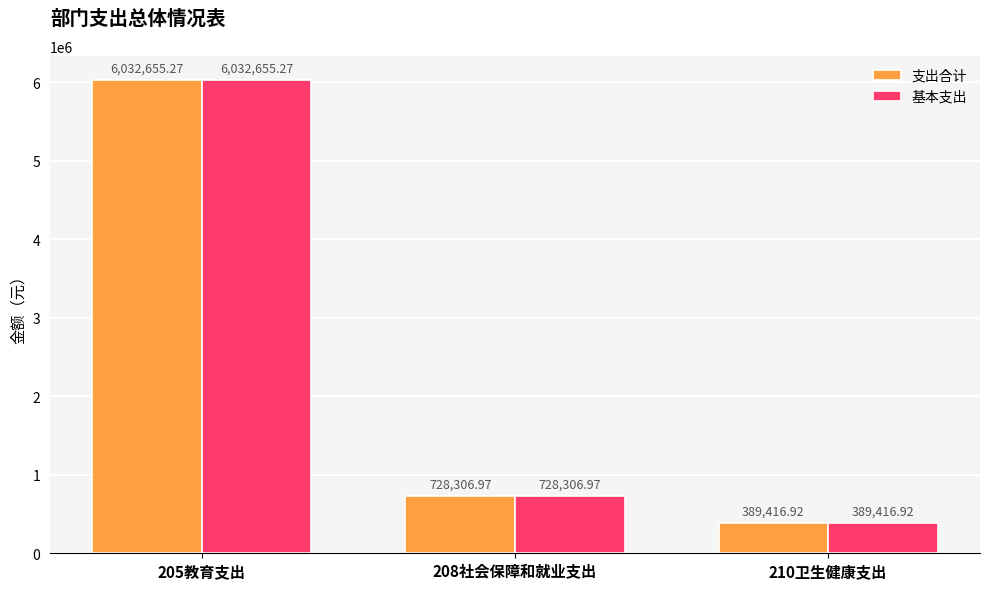

The 基本支出 series shows 199117.7 at 208社会保障和就业支出. True or false?

False